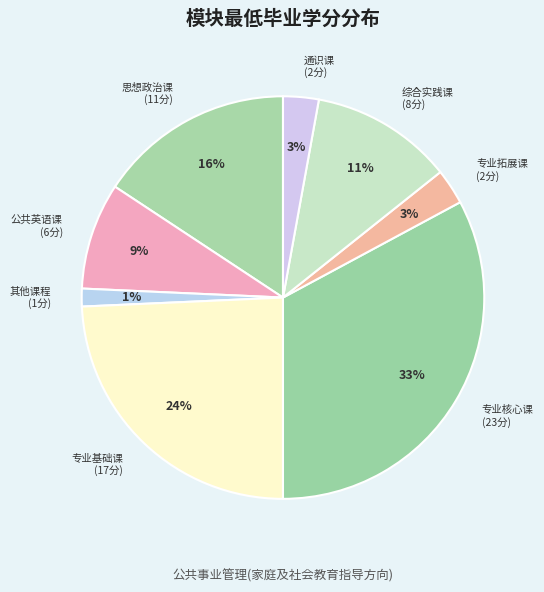

Which has a higher value, 综合实践课 or 专业基础课?

专业基础课